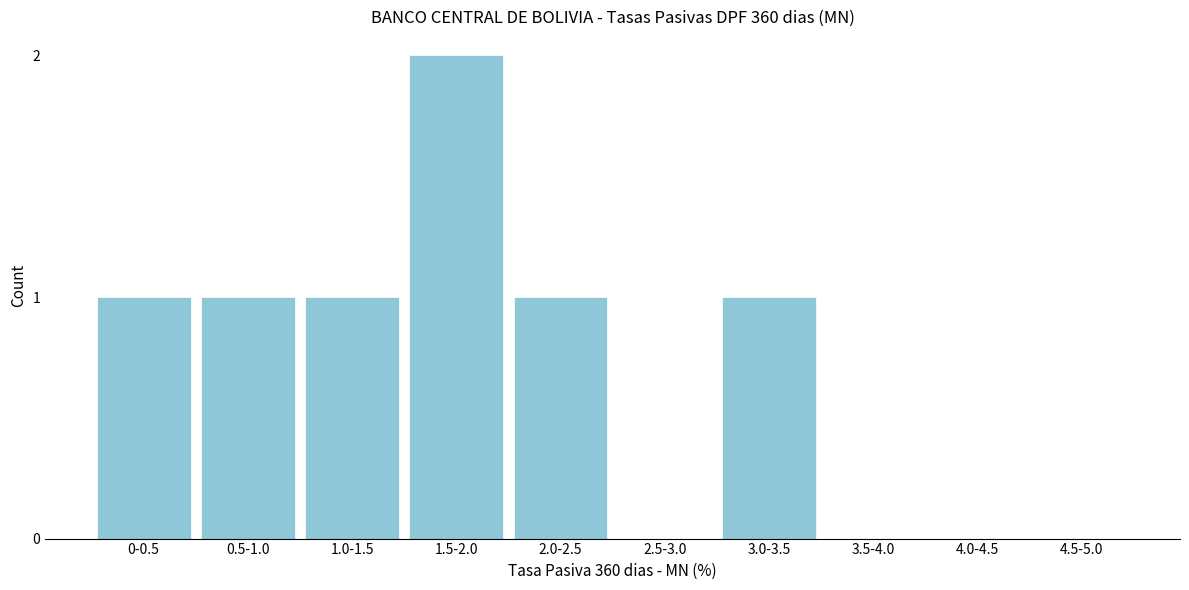

Reading left to right, extract all data points from this chart.

0-0.5=1	0.5-1.0=1	1.0-1.5=1	1.5-2.0=2	2.0-2.5=1	2.5-3.0=0	3.0-3.5=1	3.5-4.0=0	4.0-4.5=0	4.5-5.0=0